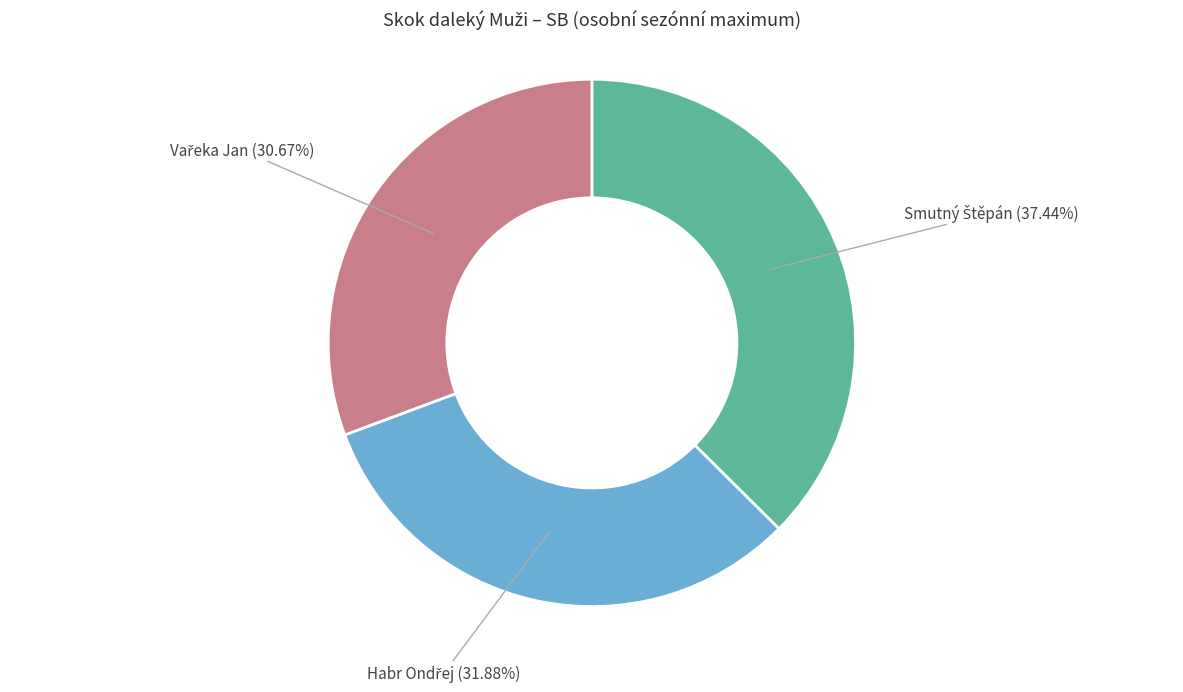

To the nearest percent, what is the difference between the largest and smallest slice percentages?

7%